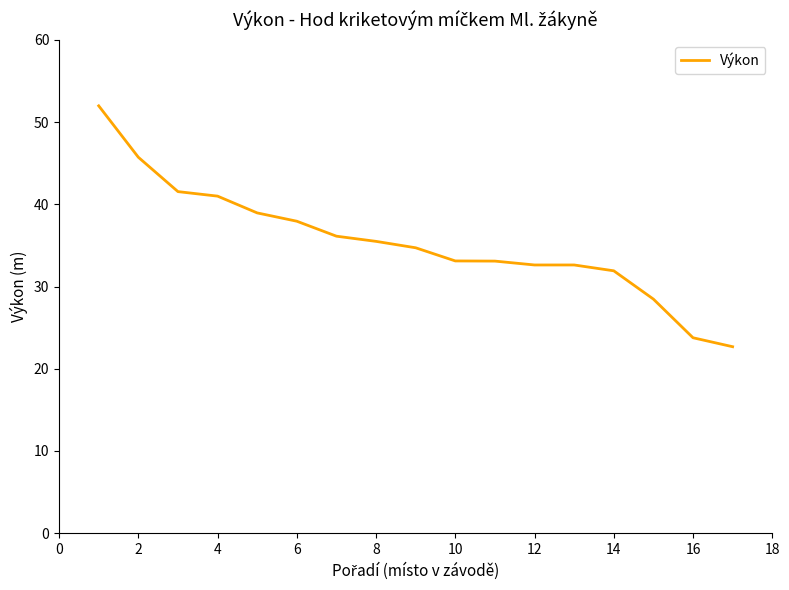

What is the maximum value shown in the chart?

52.0